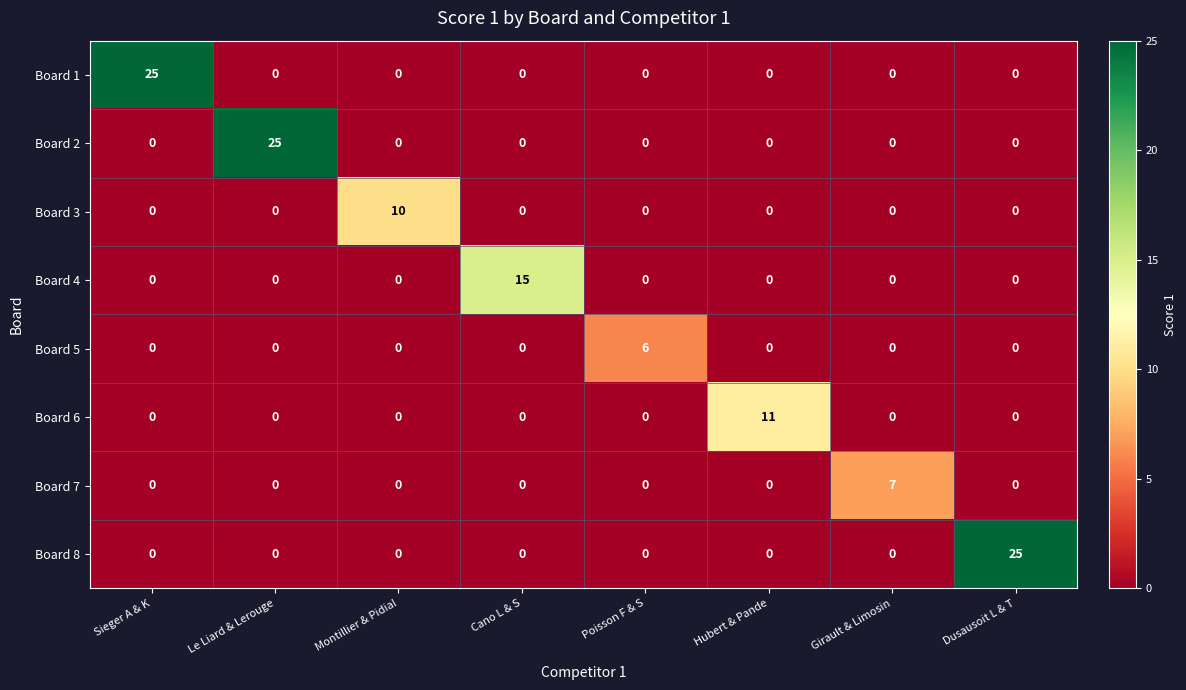

What is the difference between the maximum and minimum values in the Board 6 series?

11